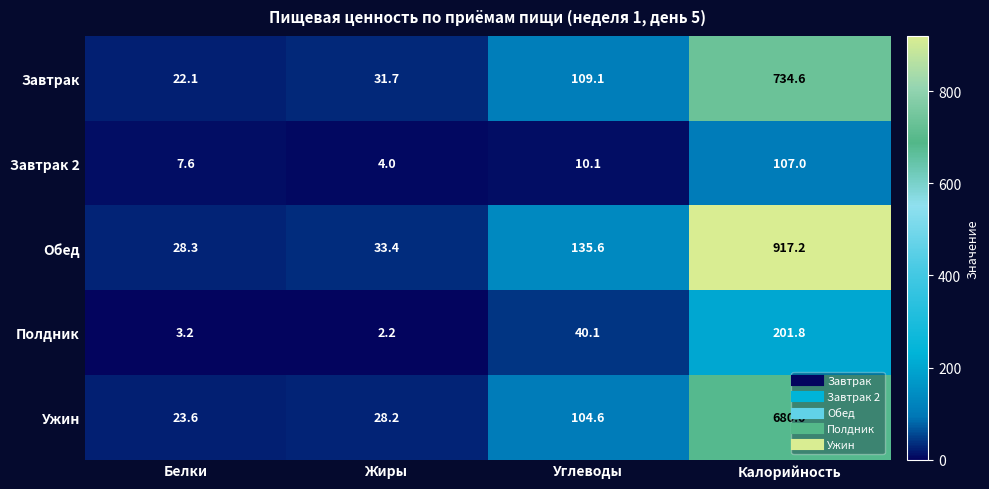

At Белки, list the series in order from largest to smallest.

Обед, Ужин, Завтрак, Завтрак 2, Полдник